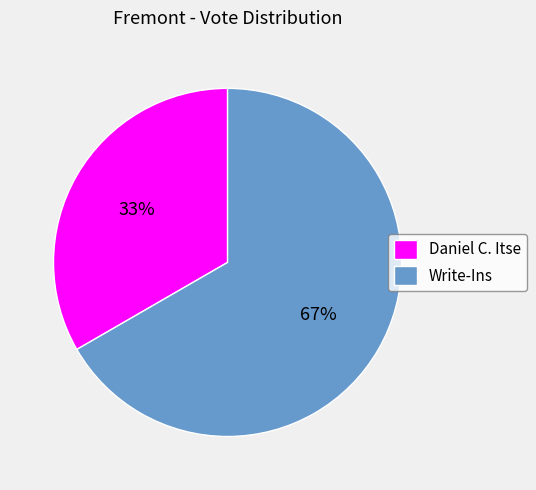

Combined, do Daniel C. Itse and Write-Ins account for over 50%?

Yes